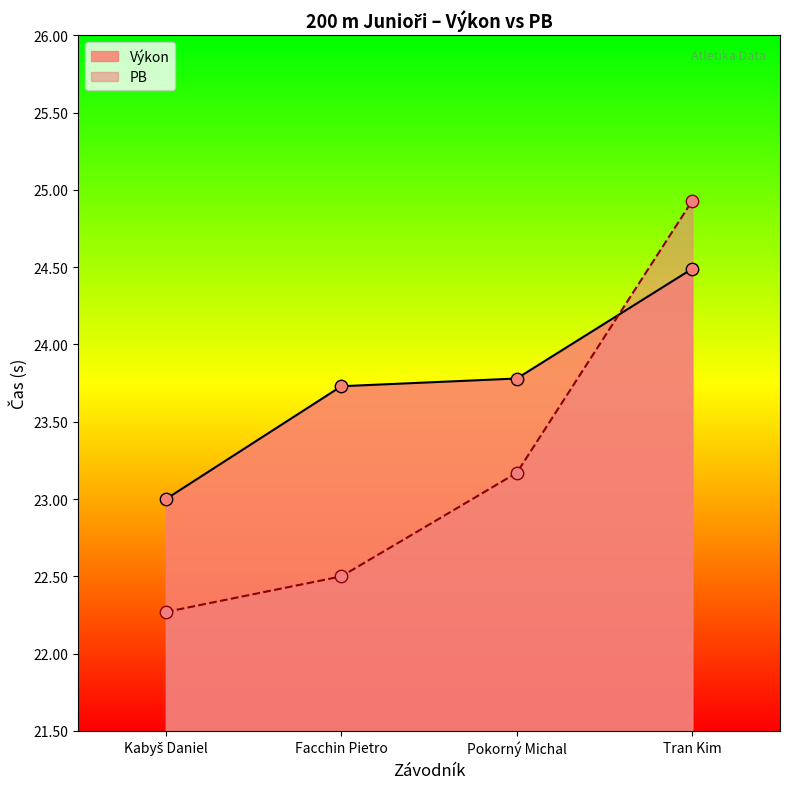

At which category is the sum across all series the highest?

Tran Kim